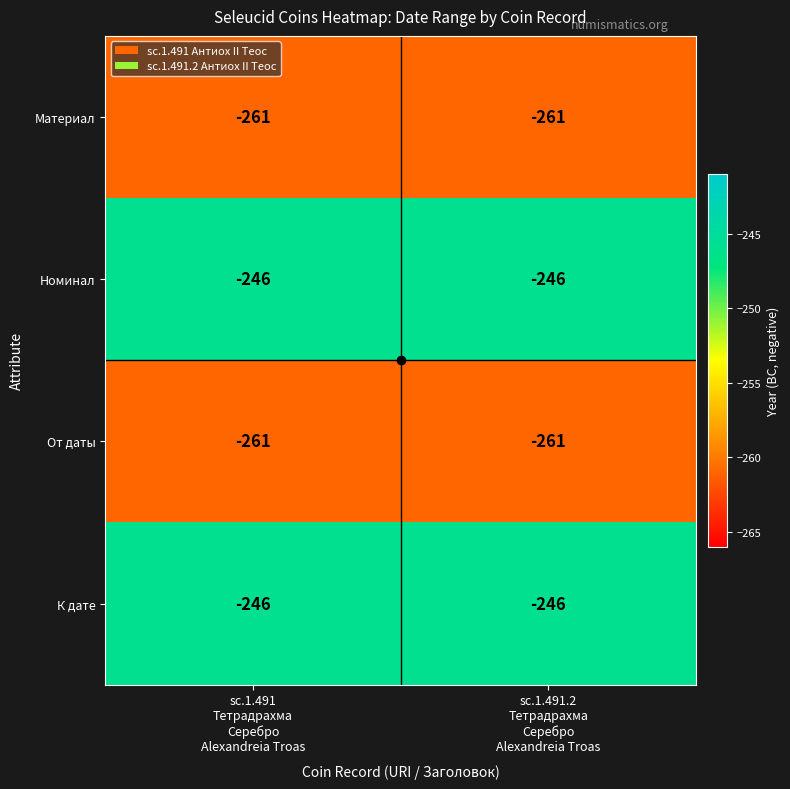

What is the average value of the К дате series?

-246